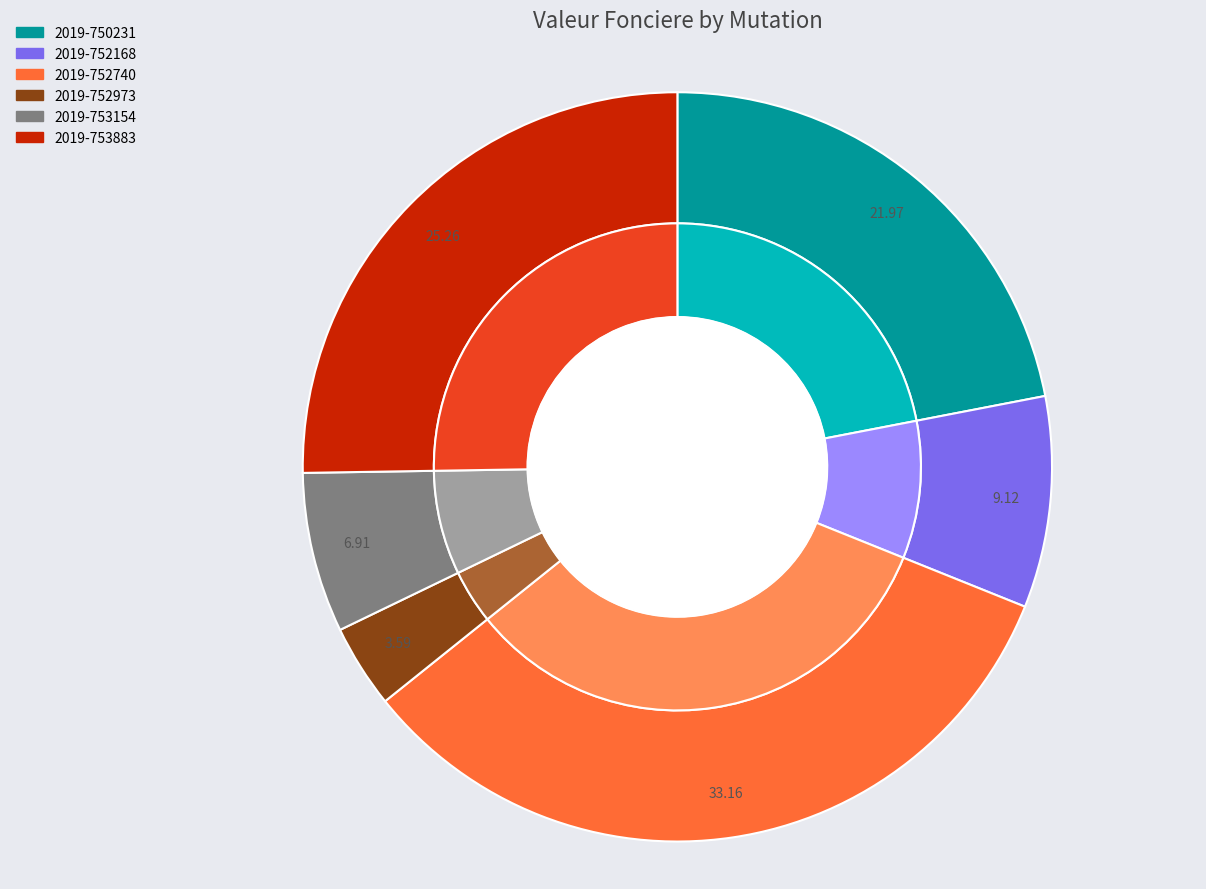

To the nearest percent, what is the combined percentage of 2019-752168 and 2019-753883?

34%